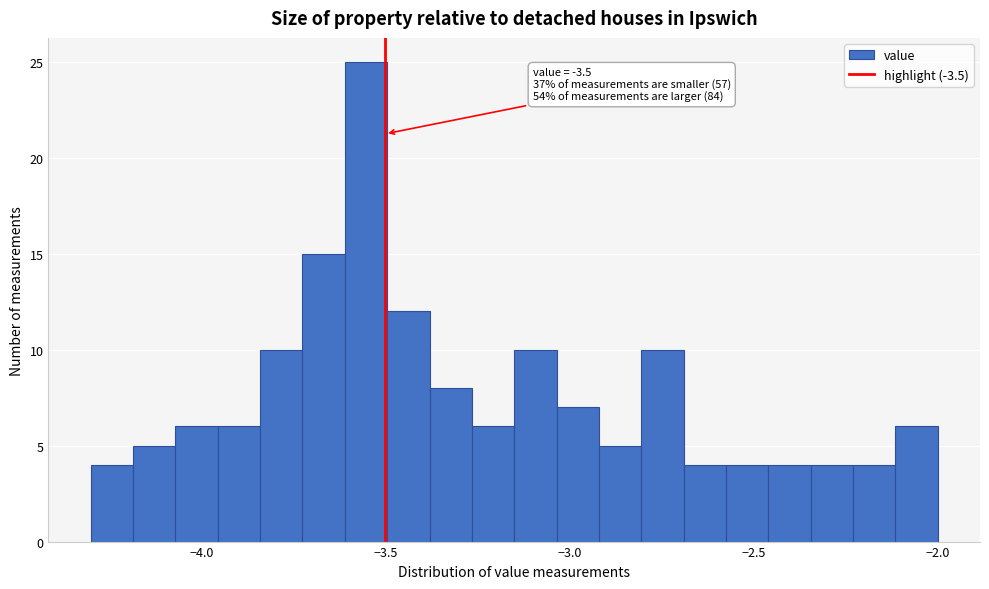

Read against the x-axis, roughly where is the centre of the tallest bar?

-3.55